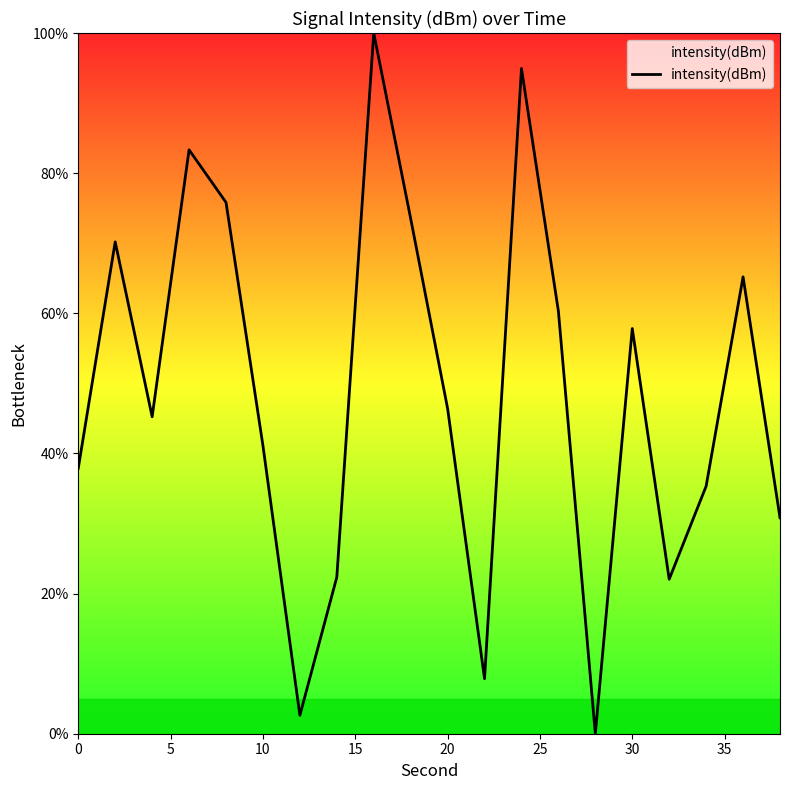

What is the greatest value displayed?

100.0